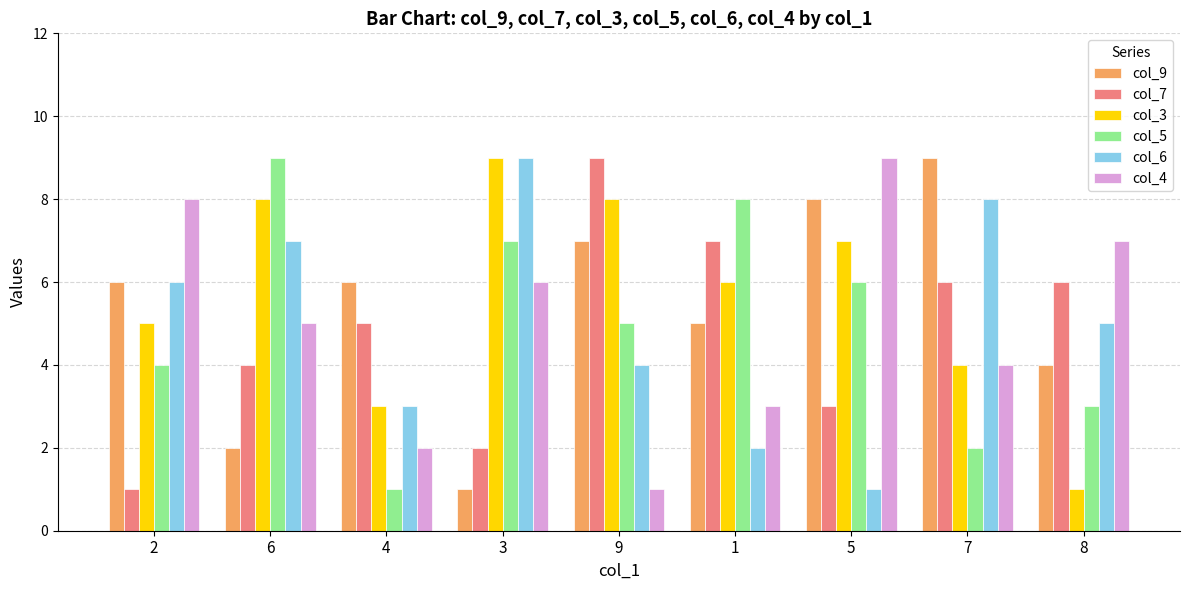

Which series has the largest total across all categories?

col_3